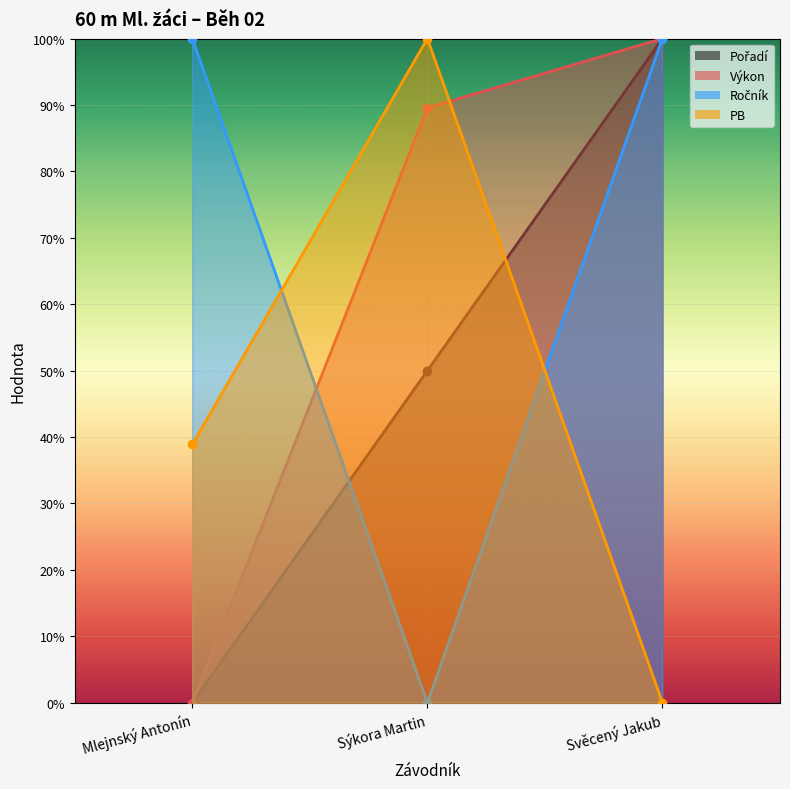

Which series changed the most between Mlejnský Antonín and Sýkora Martin?

Ročník